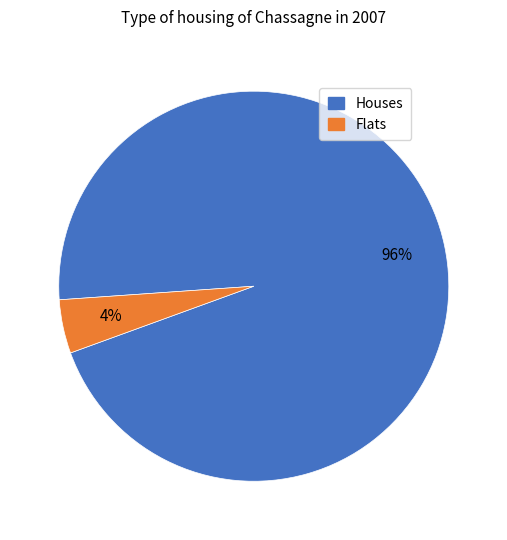

Is there any slice that represents more than half of the pie?

Yes